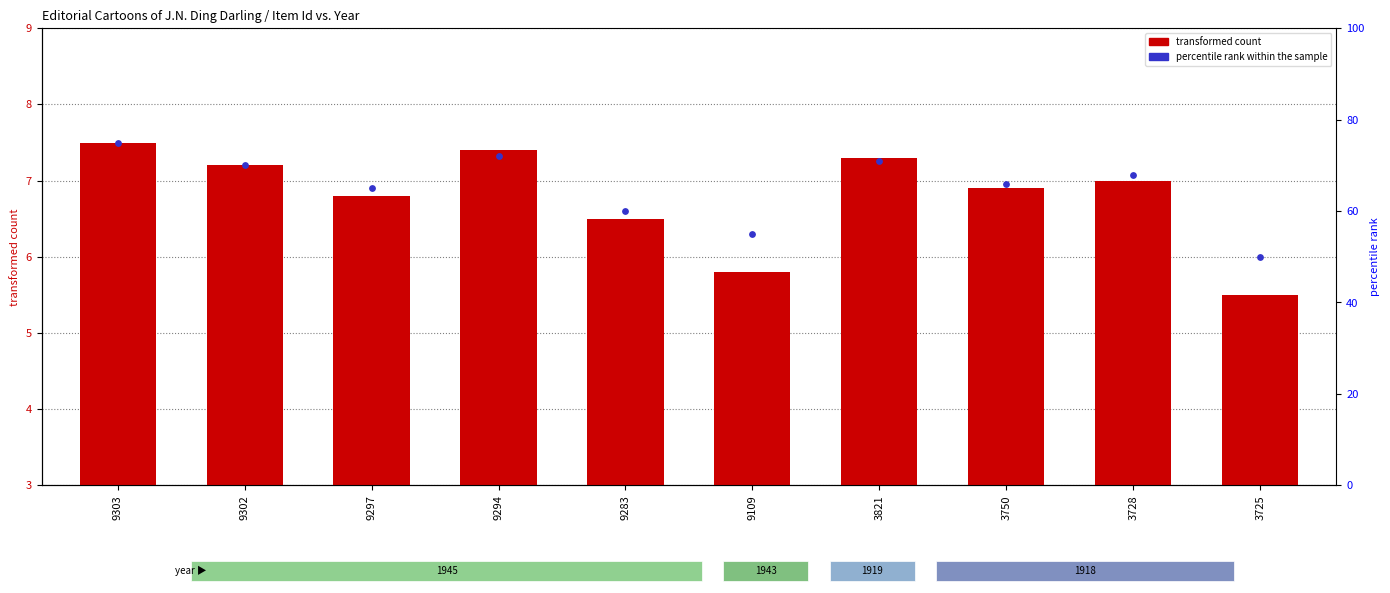

Which series contains the highest Y value?

percentile rank within the sample